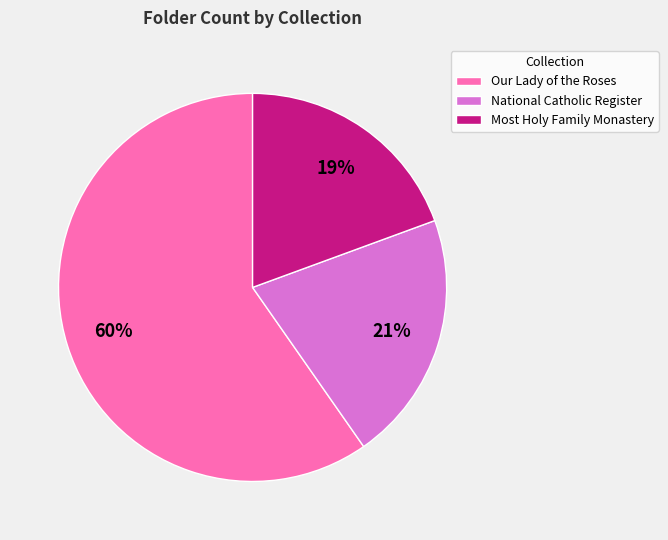

The Most Holy Family Monastery slice represents 19% of the pie. True or false?

True